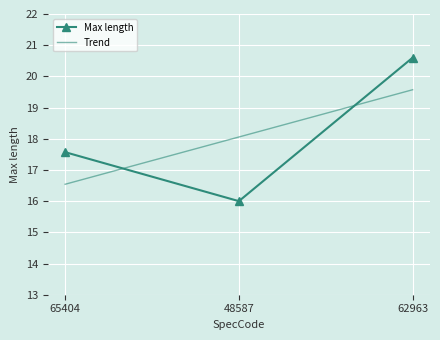

At how many categories does at least one series exceed 16?

3